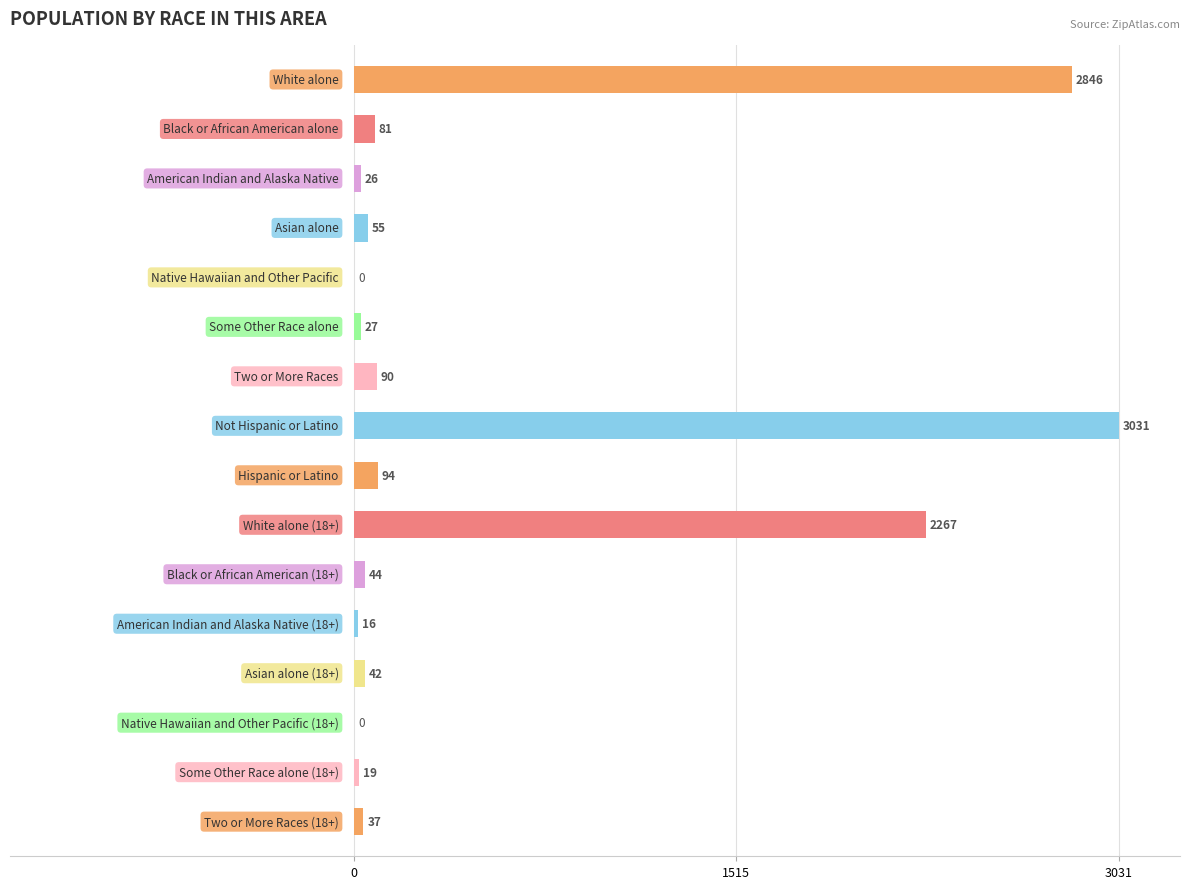

What is the sum of all values?

8675